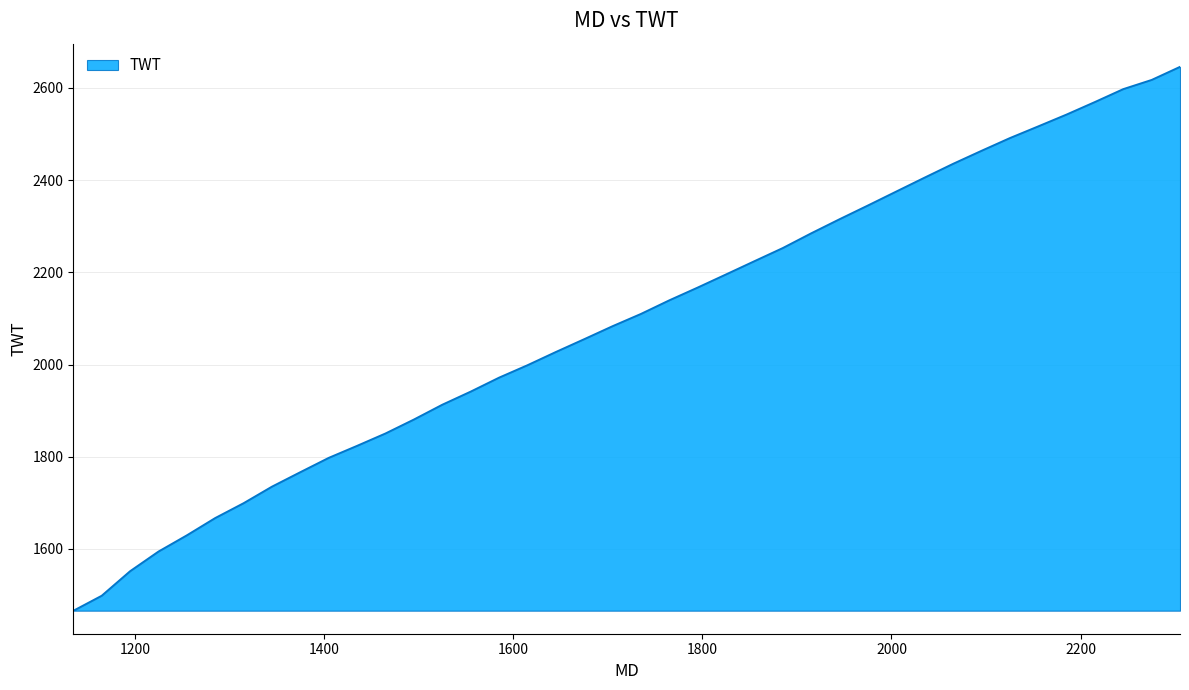

What is the greatest value displayed?

2645.8